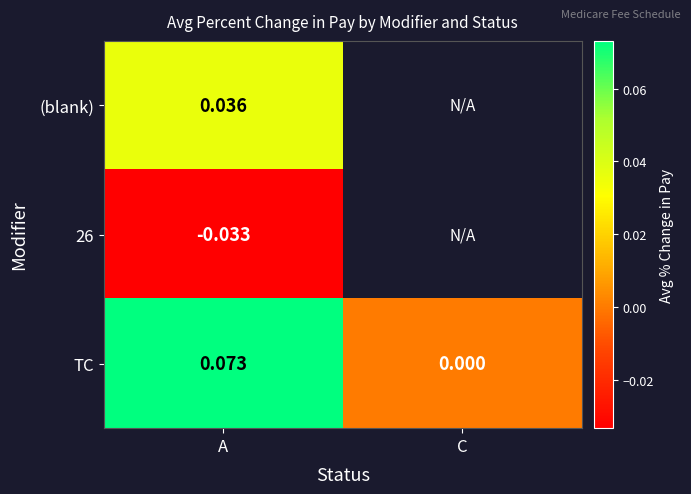

Where is TC nearest to the value 0?

C